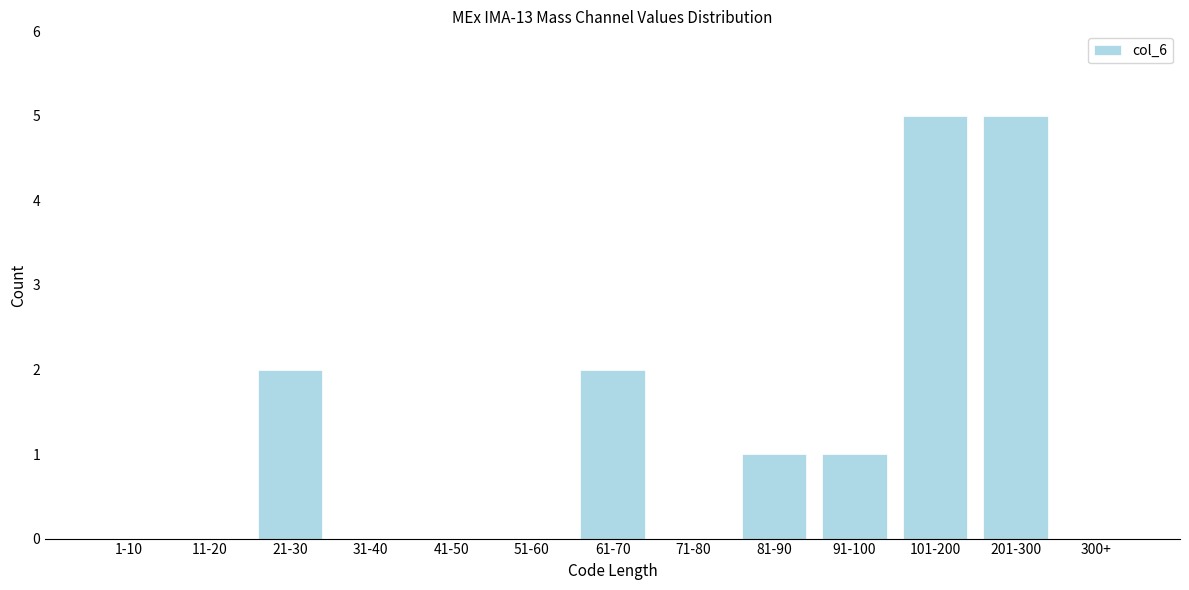

Reading right to left, list all the values displayed in this chart.

300+=0	201-300=5	101-200=5	91-100=1	81-90=1	71-80=0	61-70=2	51-60=0	41-50=0	31-40=0	21-30=2	11-20=0	1-10=0